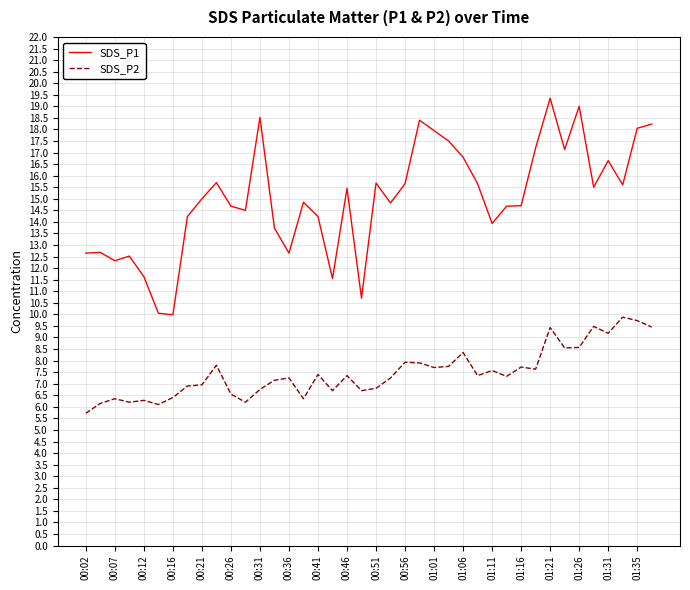

Which series has the widest spread of values?

SDS_P1